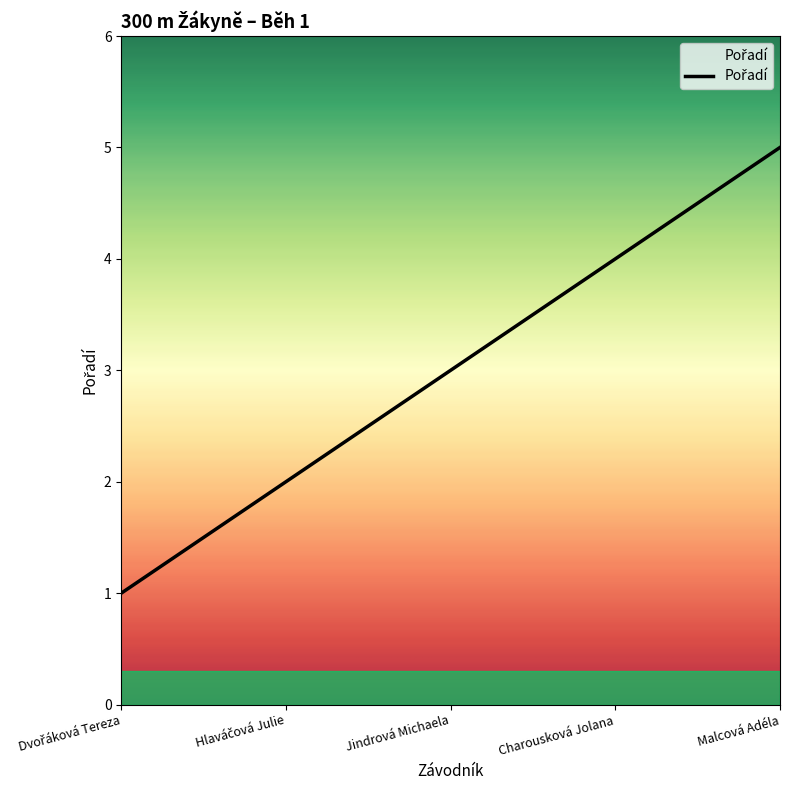

Which has a higher value, Charousková Jolana or Malcová Adéla?

Malcová Adéla